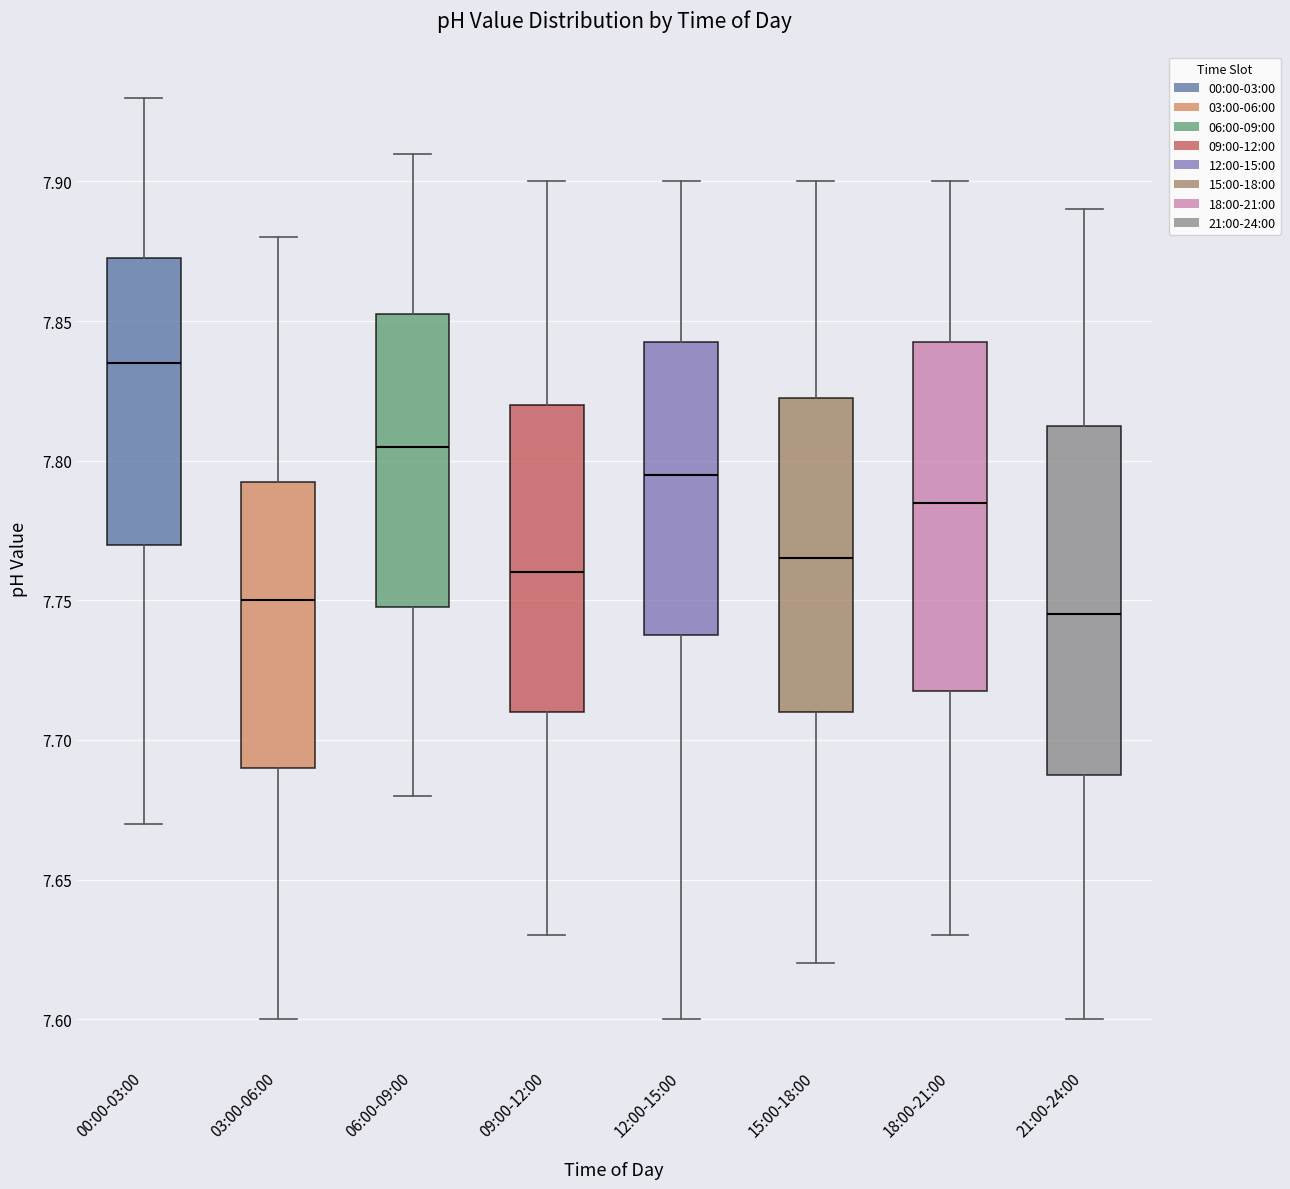

Reading left to right, transcribe this box plot: for each box, give where its median line is, the range the box spans, and where its two whiskers end, as read against the y-axis. The values are not printed on the chart, so give them approximately, as read against the axis.

00:00-03:00: median 7.835, box 7.770 to 7.875, whiskers 7.670 to 7.930
03:00-06:00: median 7.750, box 7.690 to 7.795, whiskers 7.600 to 7.880
06:00-09:00: median 7.805, box 7.750 to 7.855, whiskers 7.680 to 7.910
09:00-12:00: median 7.760, box 7.710 to 7.820, whiskers 7.630 to 7.900
12:00-15:00: median 7.795, box 7.740 to 7.845, whiskers 7.600 to 7.900
15:00-18:00: median 7.765, box 7.710 to 7.825, whiskers 7.620 to 7.900
18:00-21:00: median 7.785, box 7.720 to 7.845, whiskers 7.630 to 7.900
21:00-24:00: median 7.745, box 7.690 to 7.815, whiskers 7.600 to 7.890